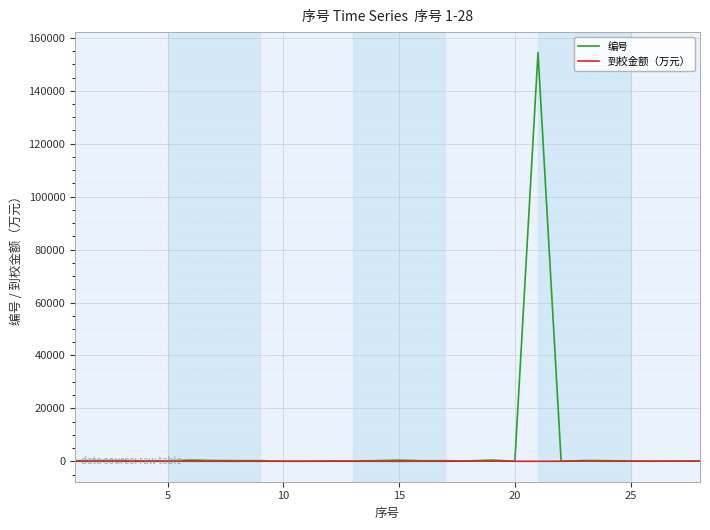

Rank the series by their average value, from lowest to highest.

到校金额（万元）, 编号